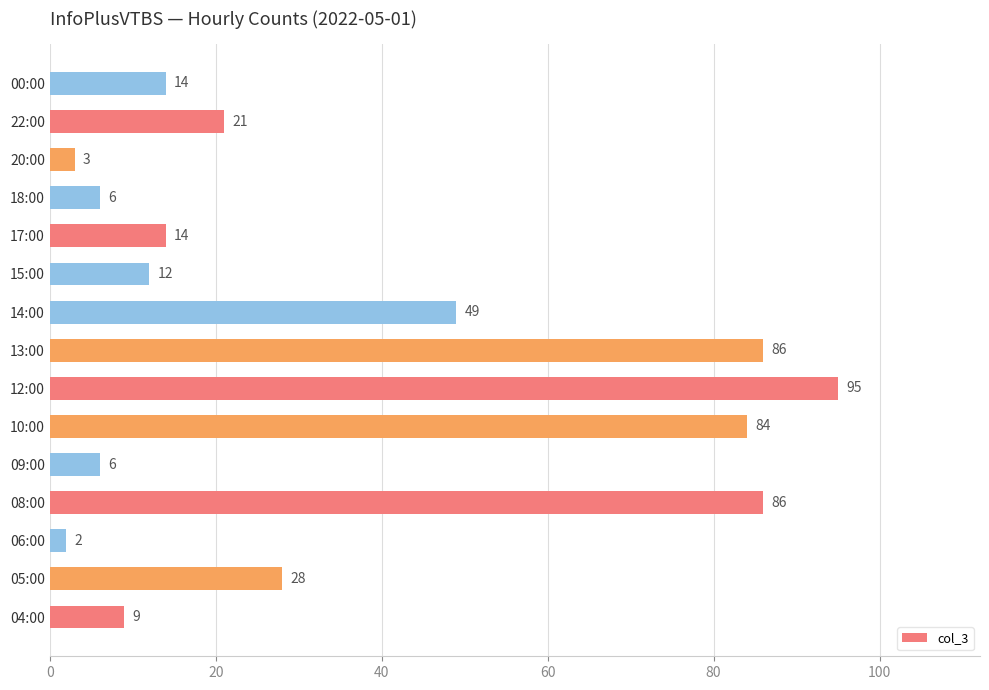

What is the approximate value at 20:00, to the nearest 5?

5